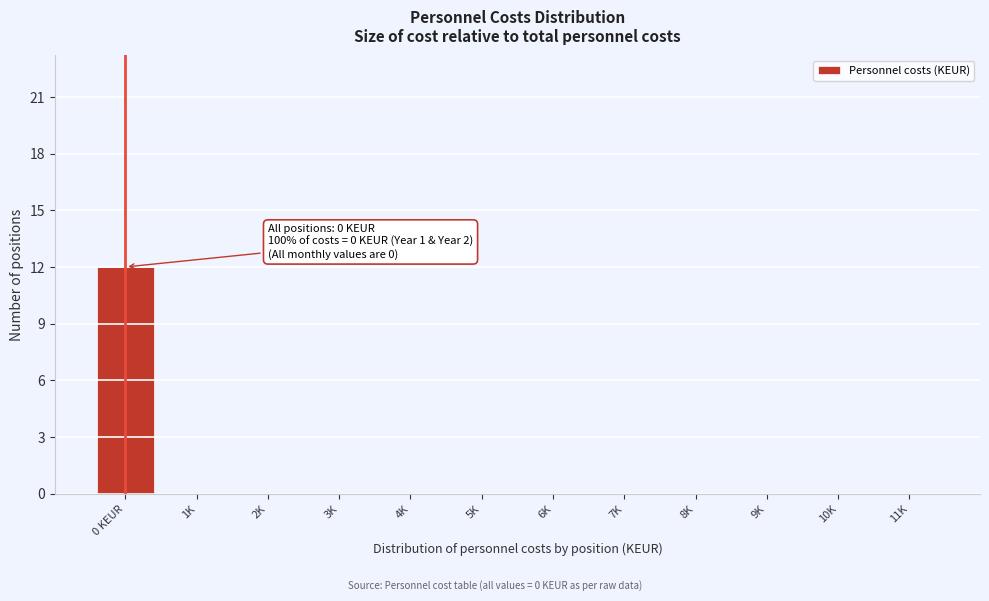

Reading left to right, extract all data points from this chart.

0 KEUR=12	1K=0	2K=0	3K=0	4K=0	5K=0	6K=0	7K=0	8K=0	9K=0	10K=0	11K=0